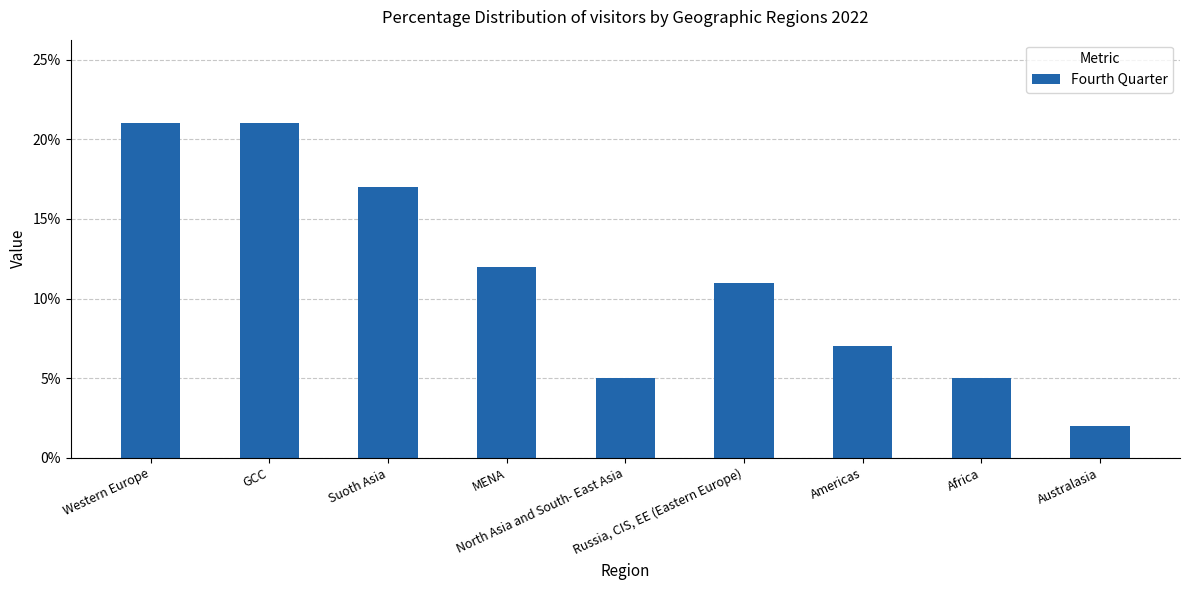

Are the bars grouped side by side (vs. stacked)?

No